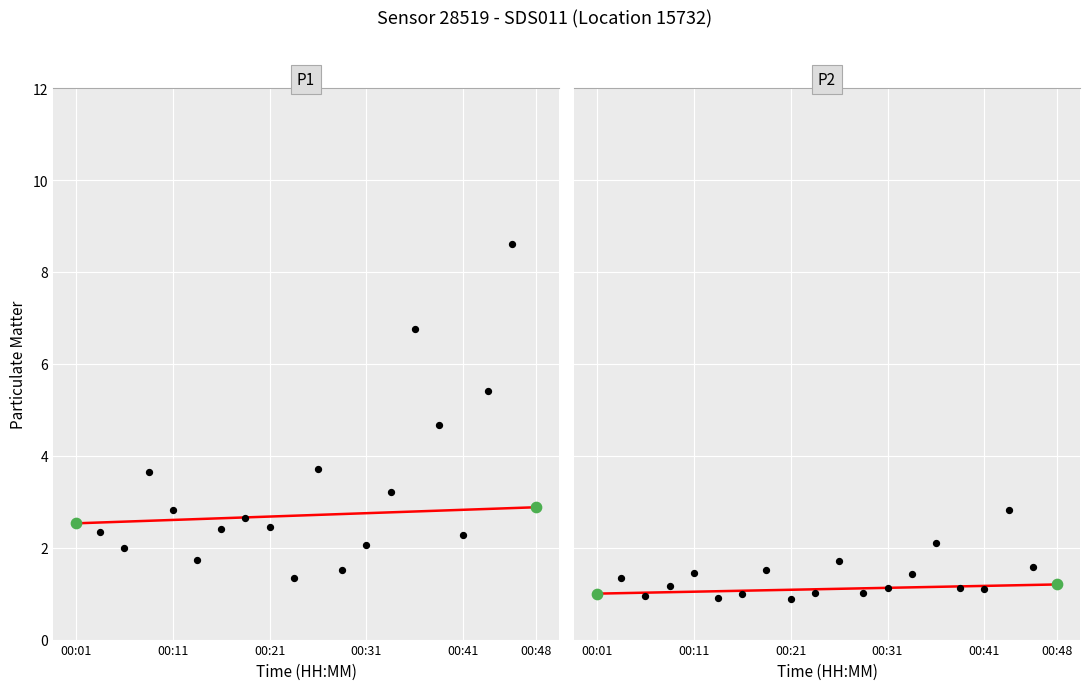

Is the value of P1 at 00:13 greater than the value of P2 at 00:46?

Yes